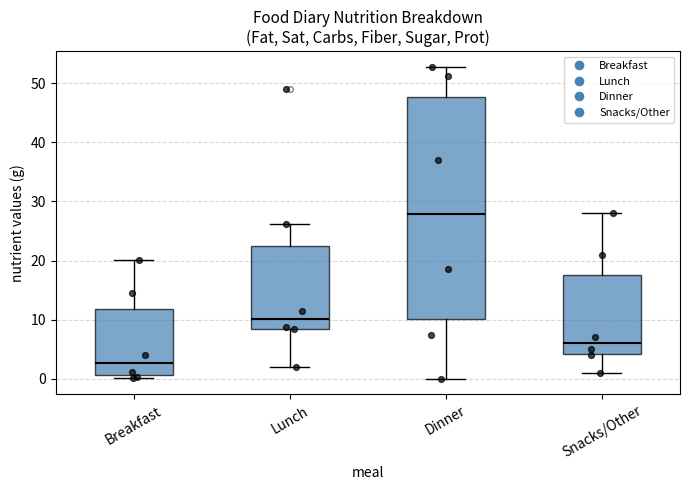

Comparing the boxes themselves (not the whiskers), which one is the tallest?

Dinner